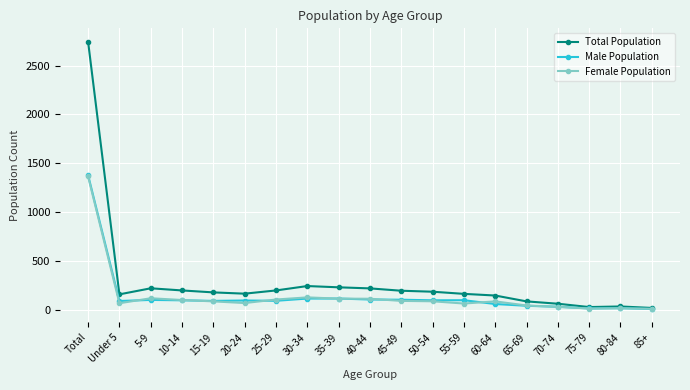

What is the greatest value displayed?

2745